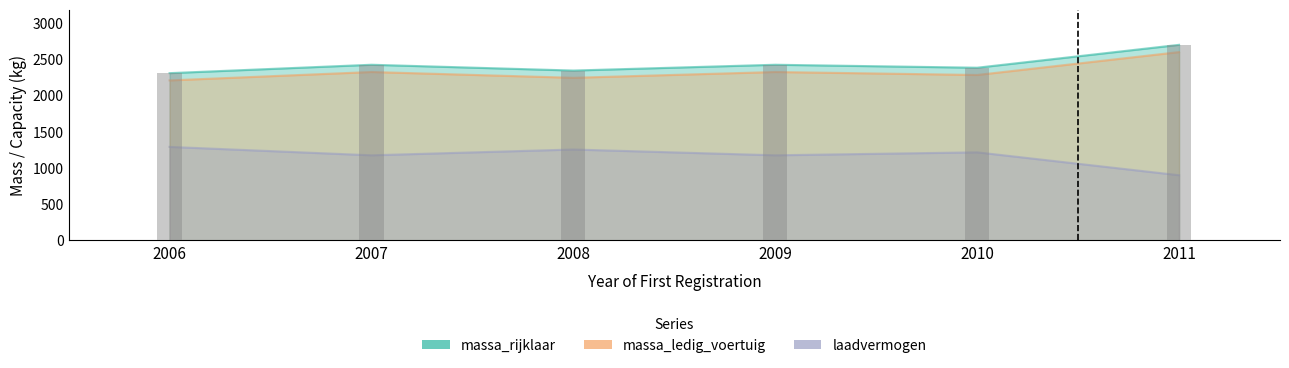

At 2007, list the series in order from smallest to largest.

laadvermogen, massa_ledig_voertuig, massa_rijklaar